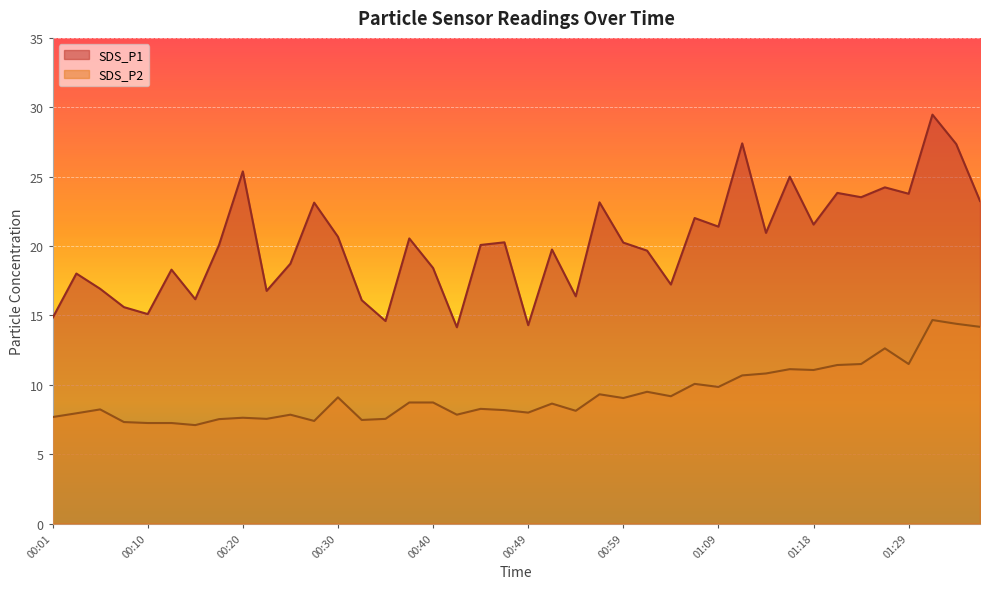

At how many categories does at least one series exceed 11?

40